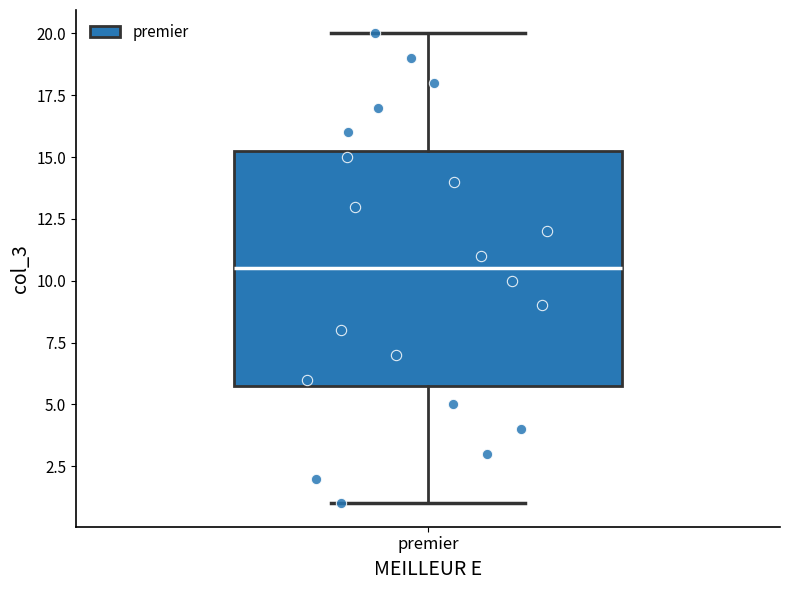

Transcribe this box plot: give where the median line is, the range the box spans, and where the two whiskers end, as read against the y-axis. The values are not printed on the chart, so give them approximately, as read against the axis.

median 10.5, box 6.0 to 15.5, whiskers 1.0 to 20.0